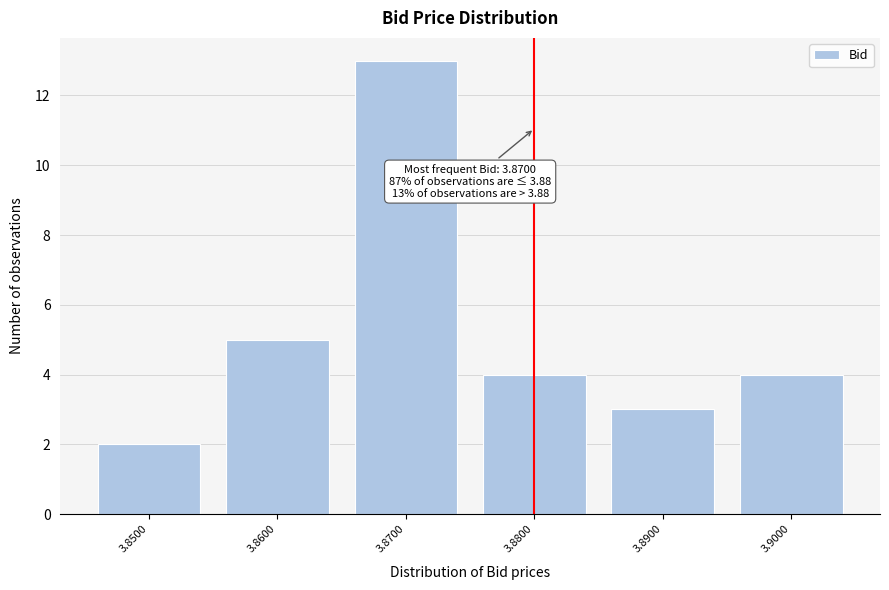

Reading right to left, what are all the values shown in this chart?

3.9000=4	3.8900=3	3.8800=4	3.8700=13	3.8600=5	3.8500=2